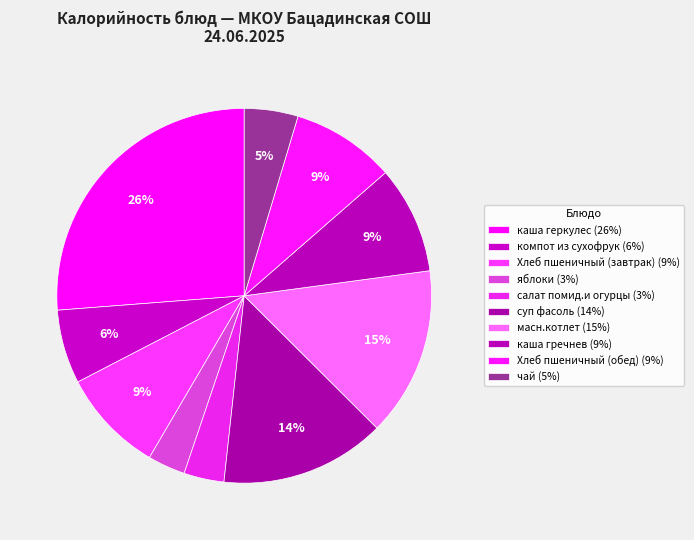

How many slices are in this pie chart?

10